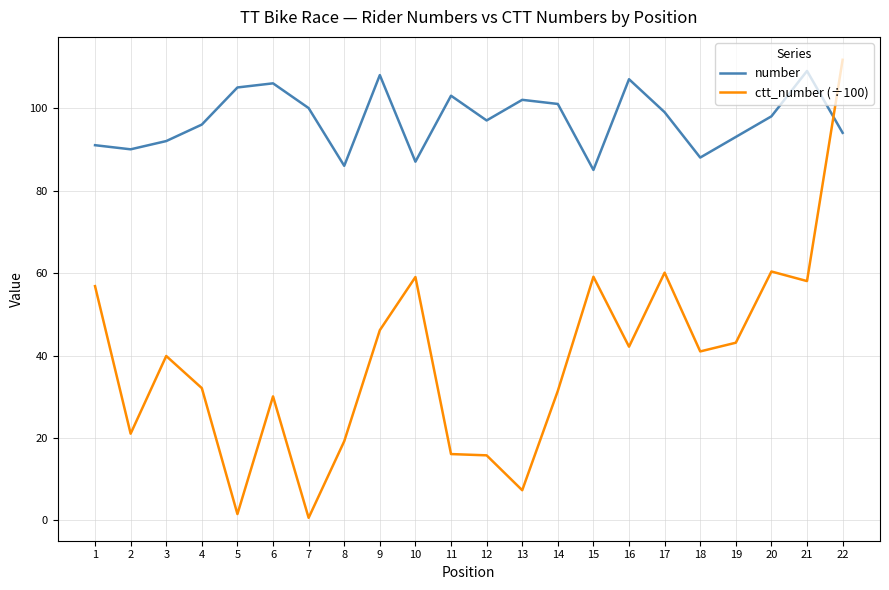

At how many categories does at least one series exceed 41?

22